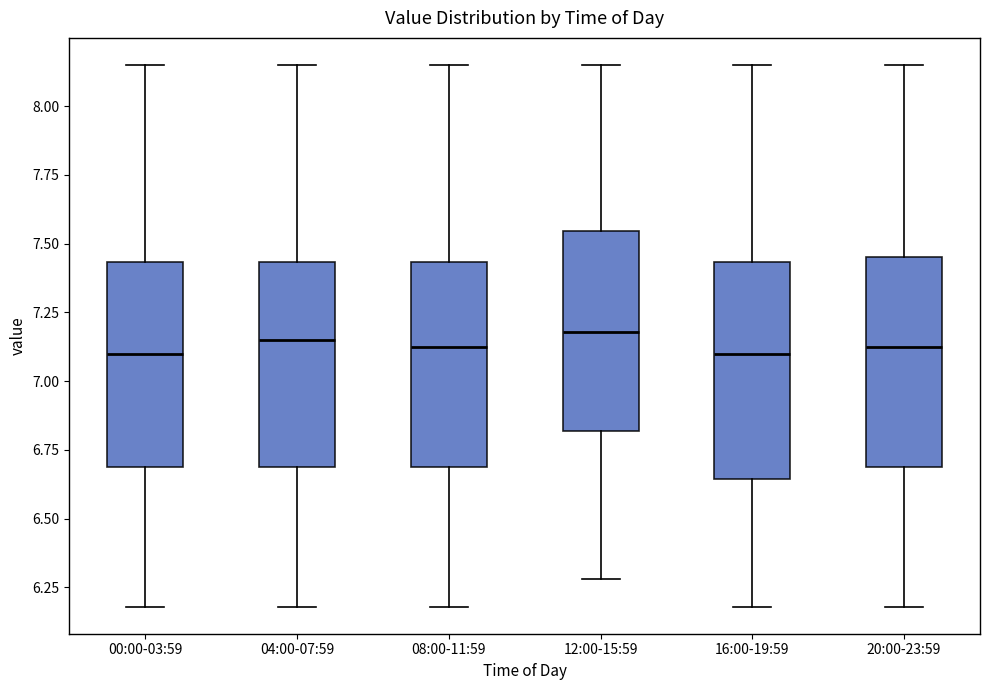

Reading left to right, read every box against the y-axis: the position of its median line, the range the box covers, and the ends of its whiskers. The values are not printed on the chart, so give them approximately, as read against the axis.

00:00-03:59: median 7.10, box 6.70 to 7.45, whiskers 6.20 to 8.15
04:00-07:59: median 7.15, box 6.70 to 7.45, whiskers 6.20 to 8.15
08:00-11:59: median 7.15, box 6.70 to 7.45, whiskers 6.20 to 8.15
12:00-15:59: median 7.20, box 6.80 to 7.55, whiskers 6.30 to 8.15
16:00-19:59: median 7.10, box 6.65 to 7.45, whiskers 6.20 to 8.15
20:00-23:59: median 7.15, box 6.70 to 7.45, whiskers 6.20 to 8.15